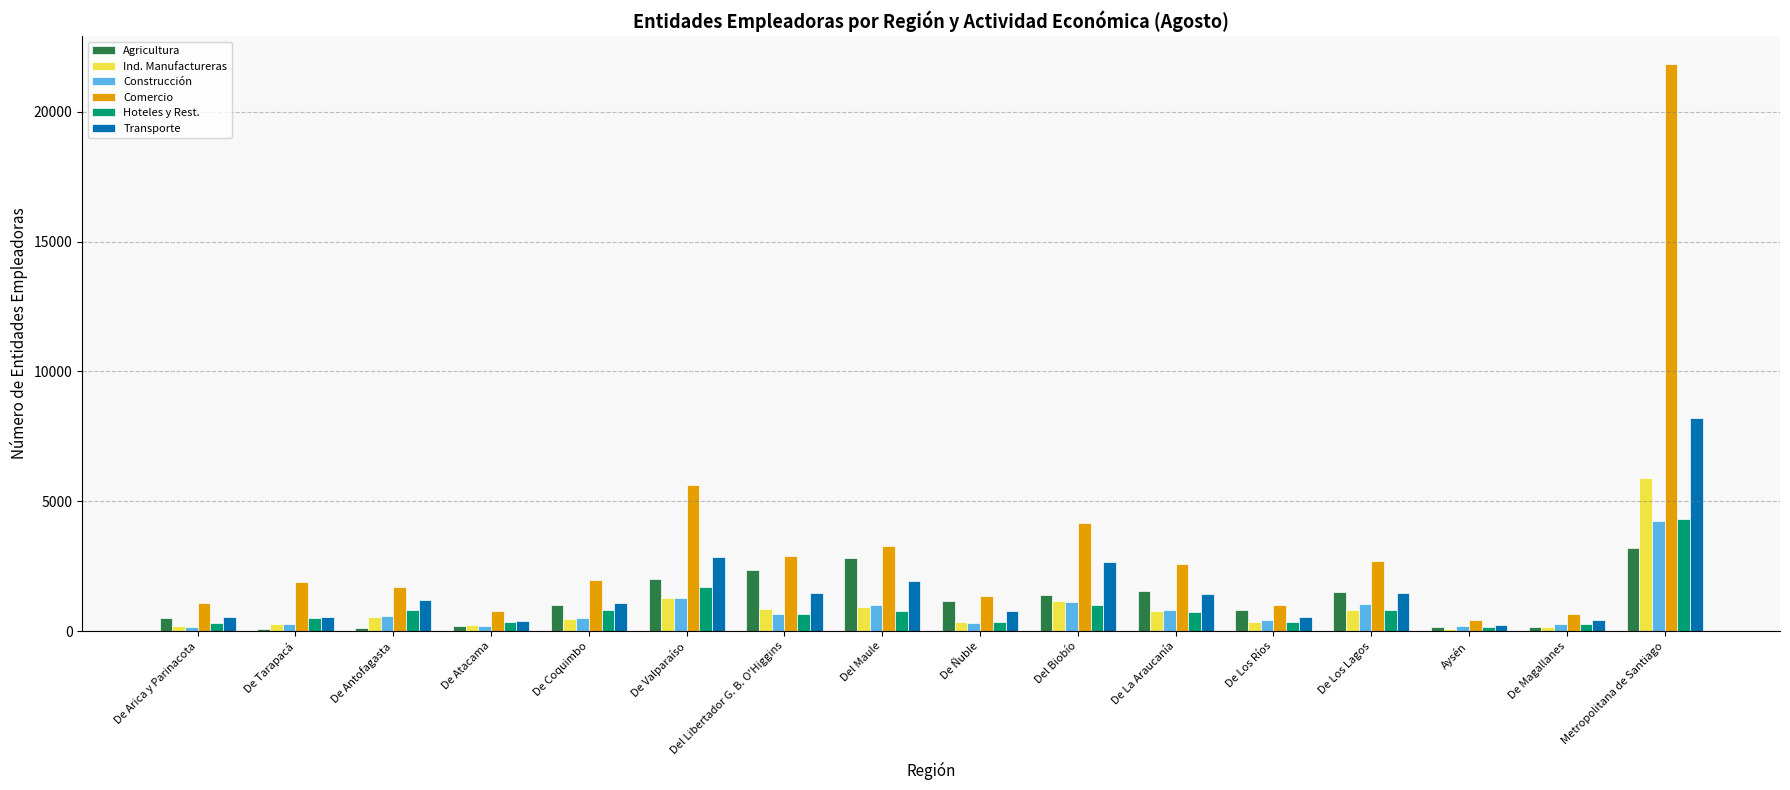

Is it true that Comercio equals 1907 at De Tarapacá?

True